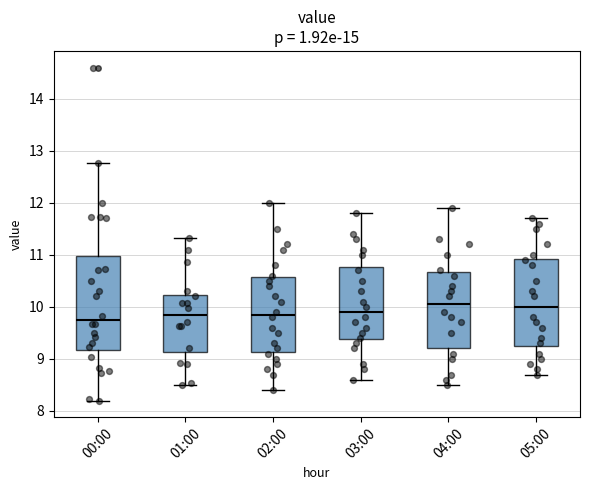

Reading left to right, read every box against the y-axis: the position of its median line, the range the box covers, and the ends of its whiskers. The values are not printed on the chart, so give them approximately, as read against the axis.

00:00: median 9.8, box 9.2 to 11.0, whiskers 8.2 to 12.8
01:00: median 9.8, box 9.1 to 10.2, whiskers 8.5 to 11.3
02:00: median 9.9, box 9.1 to 10.6, whiskers 8.4 to 12.0
03:00: median 9.9, box 9.4 to 10.8, whiskers 8.6 to 11.8
04:00: median 10.1, box 9.2 to 10.7, whiskers 8.5 to 11.9
05:00: median 10.0, box 9.3 to 10.9, whiskers 8.7 to 11.7